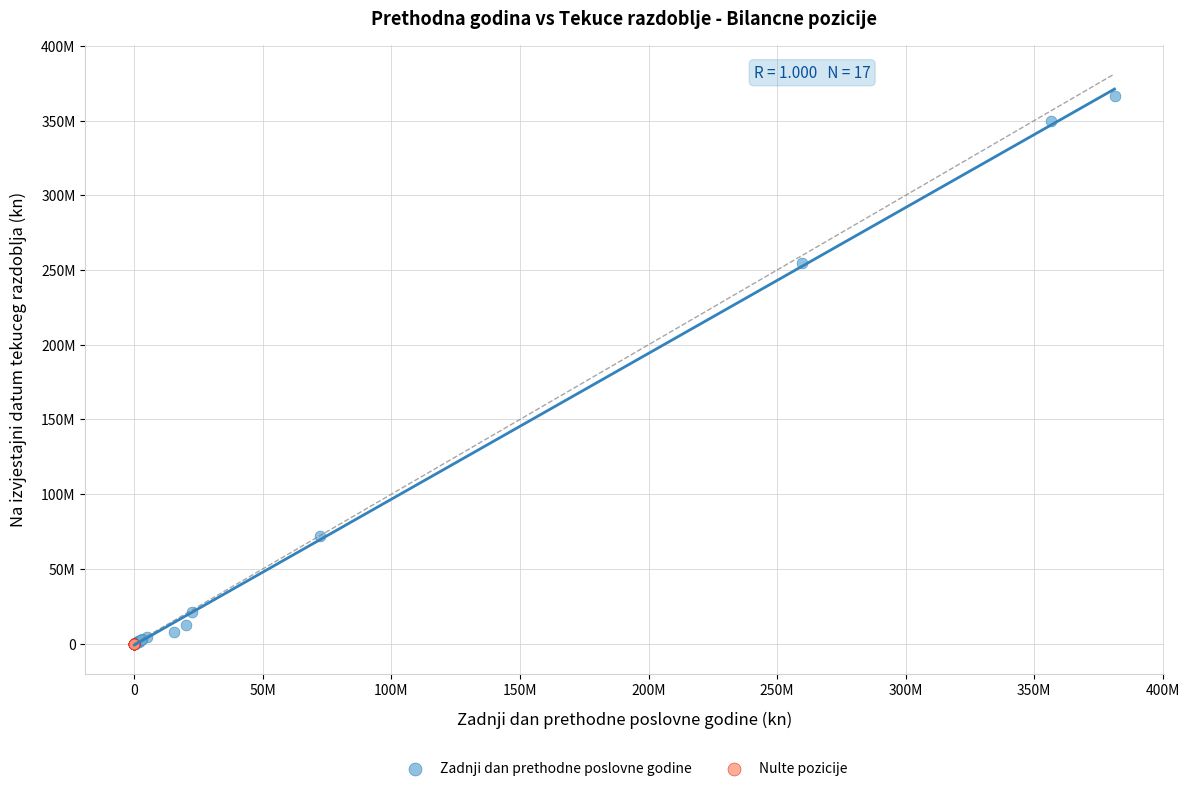

What are all the series names shown in the legend?

Zadnji dan prethodne poslovne godine, Nulte pozicije